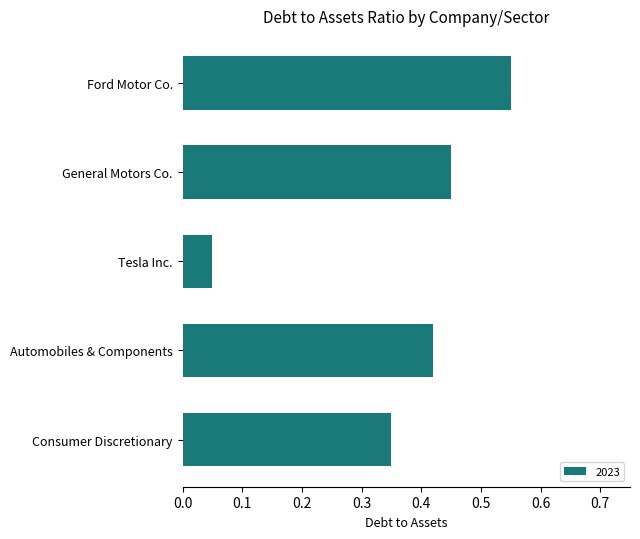

List the labels in order of value, smallest first.

Tesla Inc., Consumer Discretionary, Automobiles & Components, General Motors Co., Ford Motor Co.